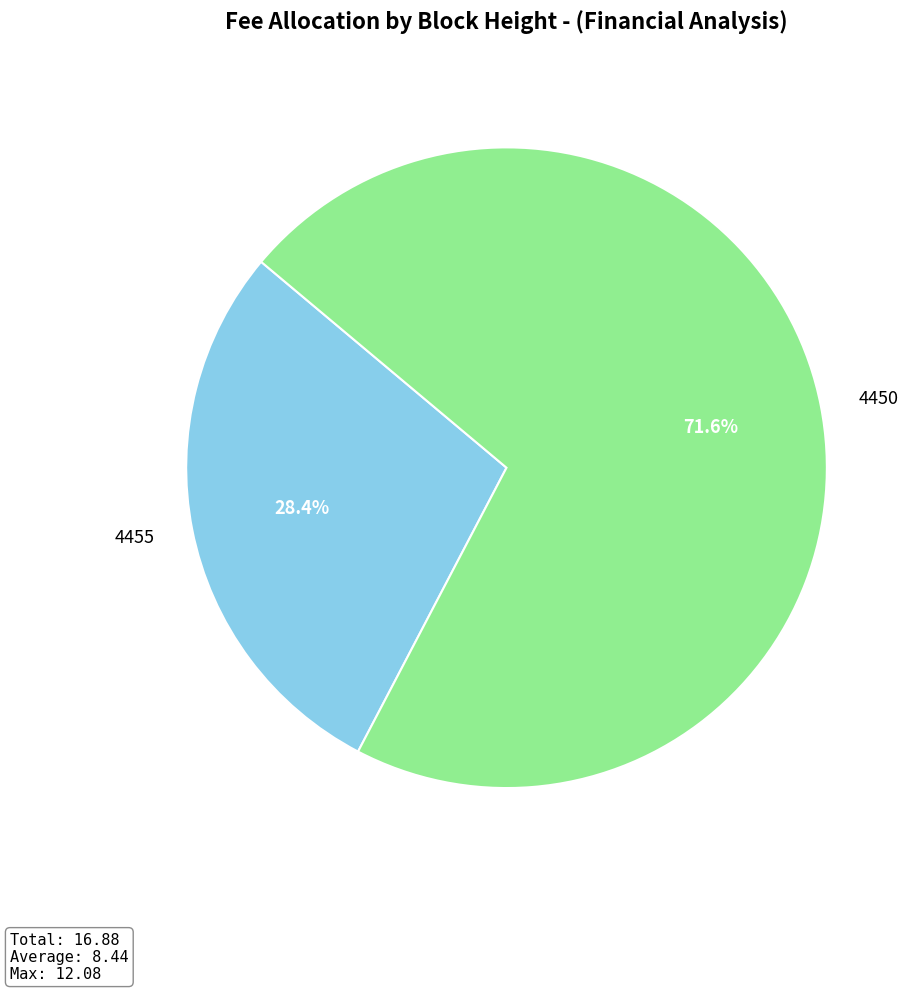

Is there a majority slice in this chart?

Yes